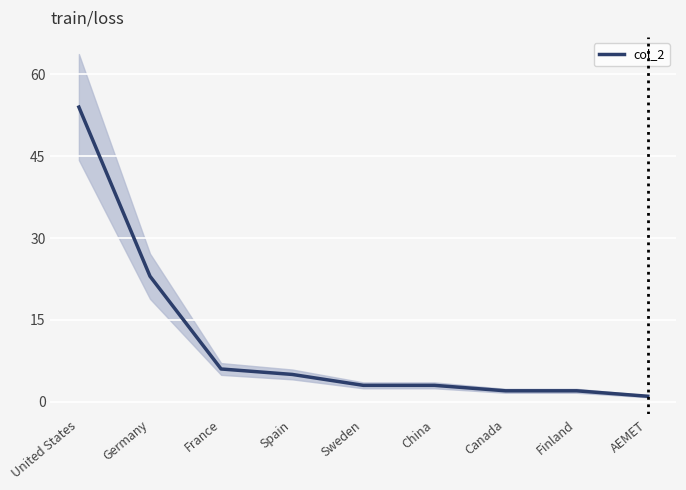

How many lines are shown in the chart?

1